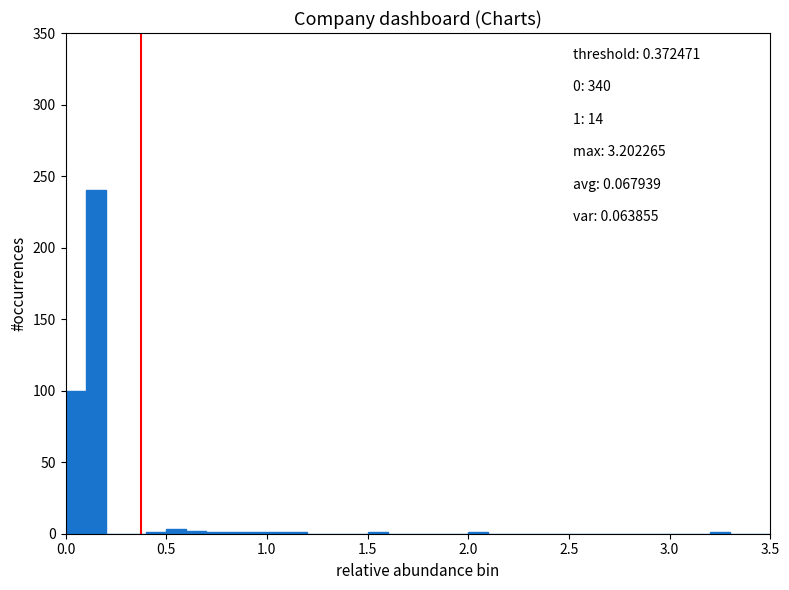

Read against the x-axis, roughly where is the centre of the tallest bar?

0.15